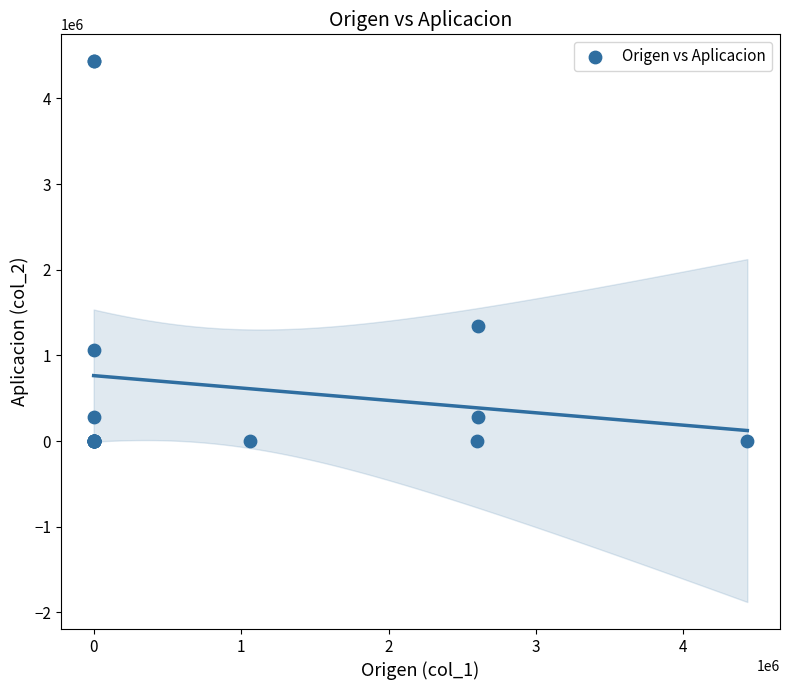

What Y value in the scatter plot is closest to 2216421?

1340101.6